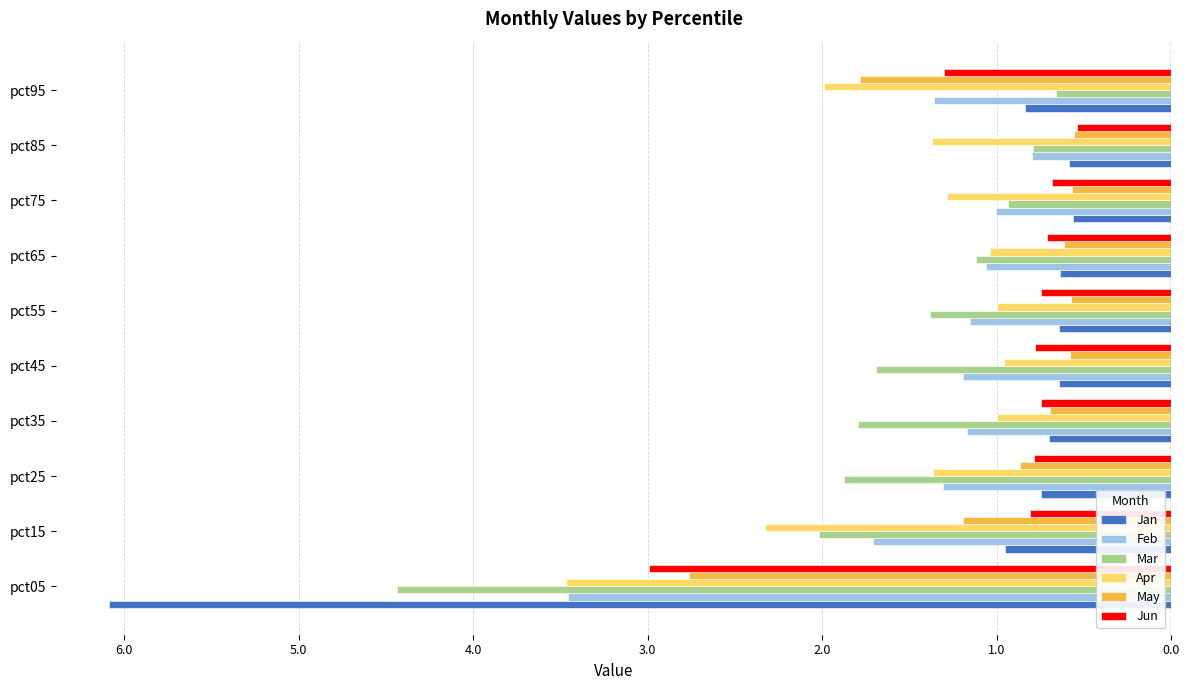

What are all the series names shown in the legend?

Jan, Feb, Mar, Apr, May, Jun